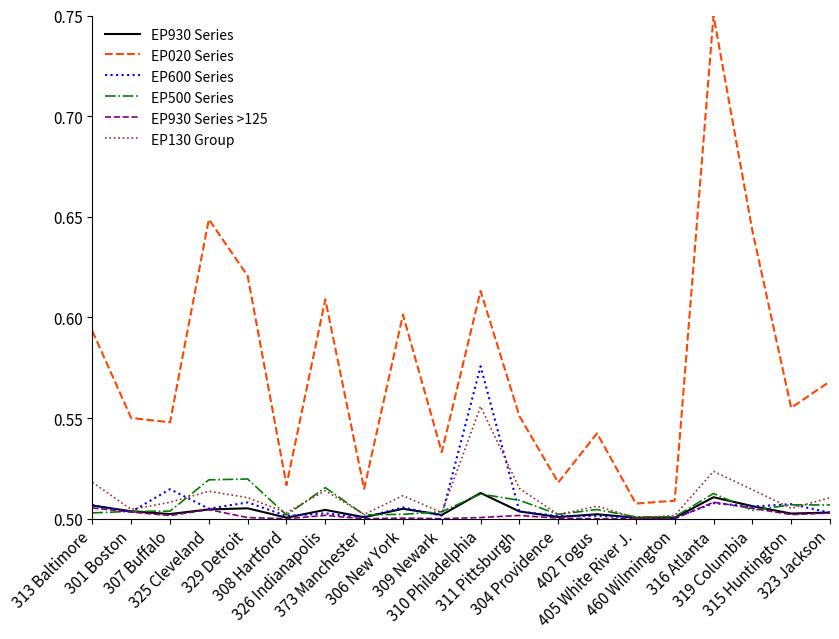

Is this an area chart (filled region under the line)?

No